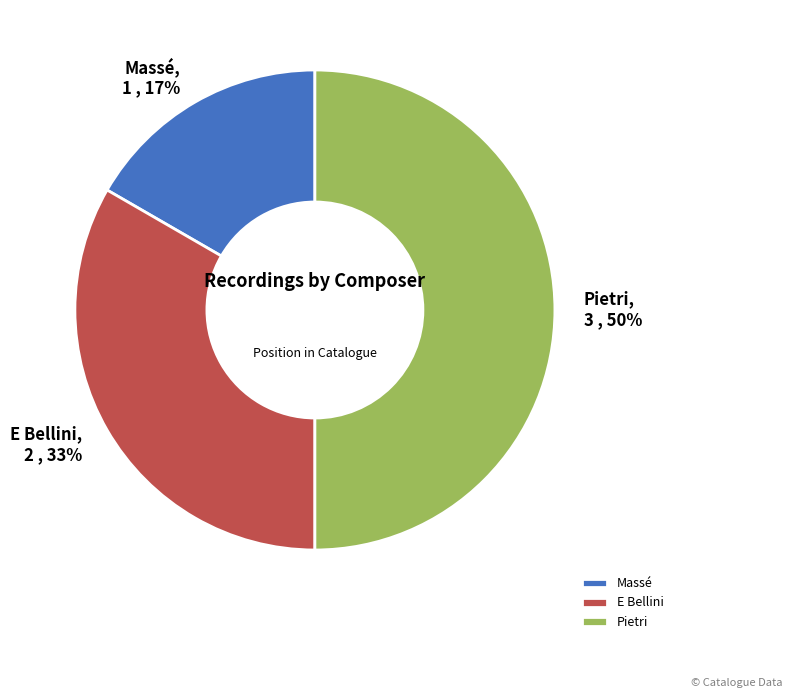

True or false: E Bellini accounts for 33% of the total.

True